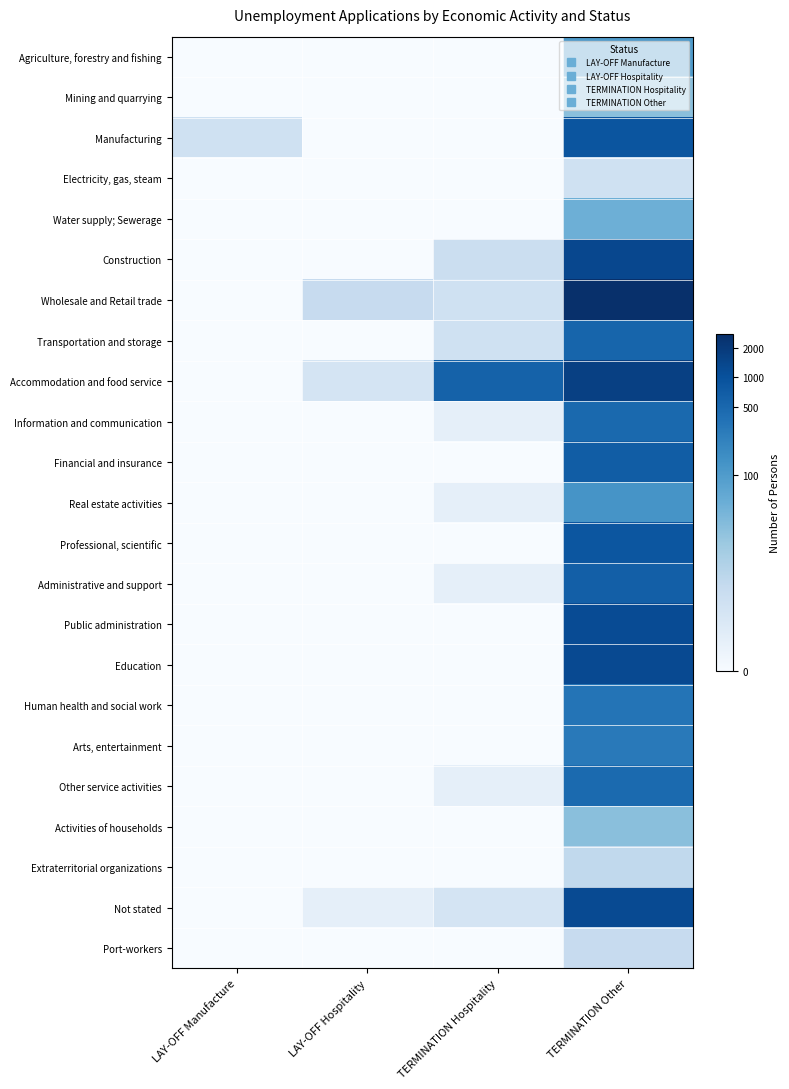

How many distinct data groups are displayed?

23